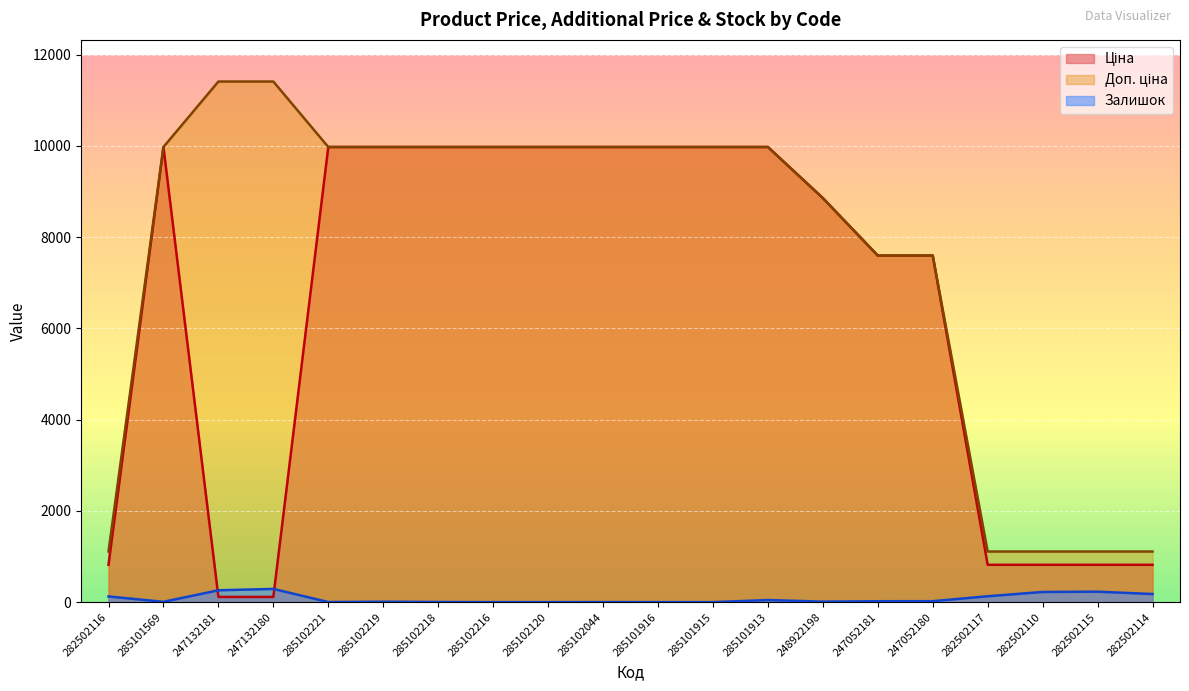

At 285102044, list the series in order from largest to smallest.

Ціна, Доп. ціна, Залишок